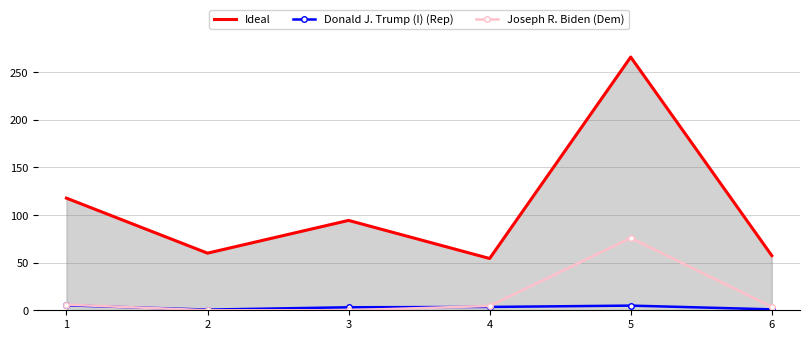

What is the spread (max minus min) of values at 4?

50.9